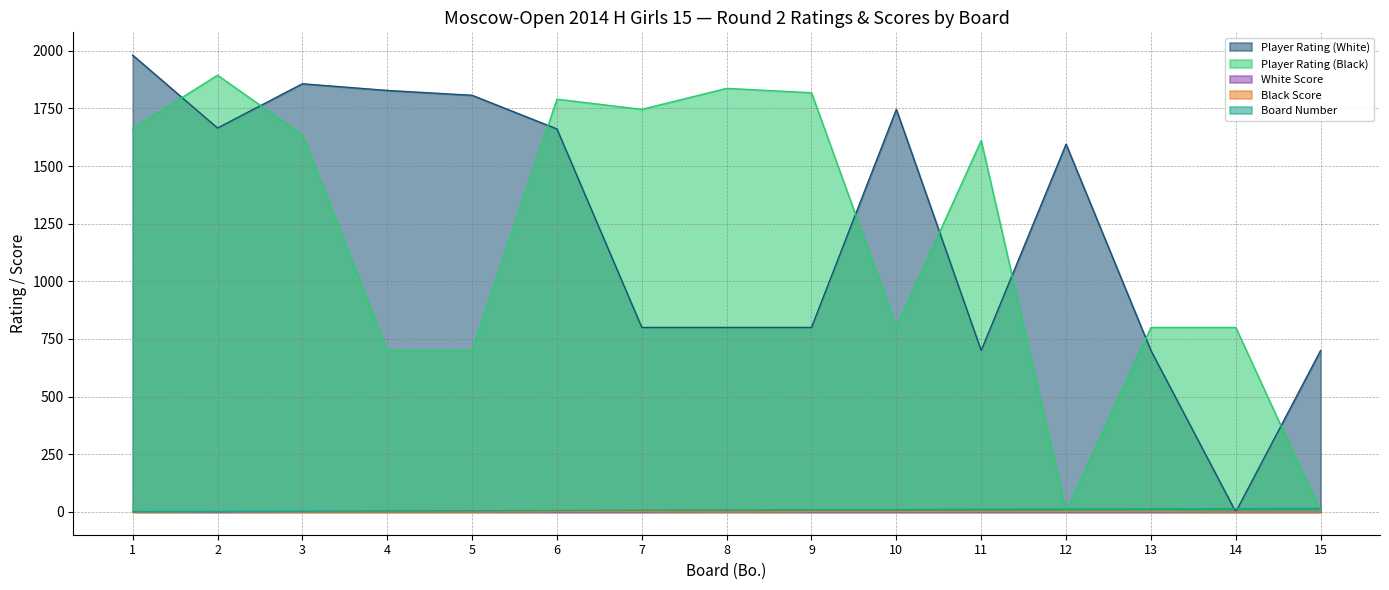

Count the number of categories in the chart.

15